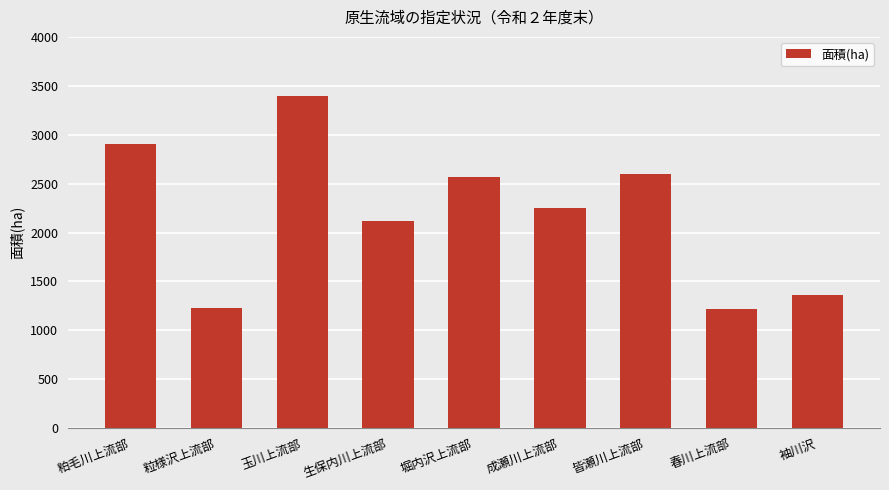

The chart shows a value of 4093 at 皆瀬川上流部. True or false?

False